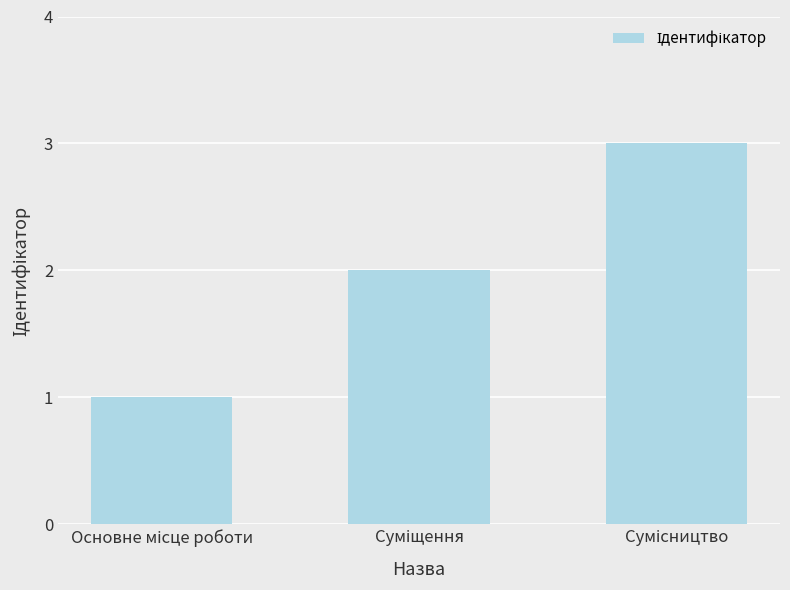

What is the difference between the second highest and minimum values?

1